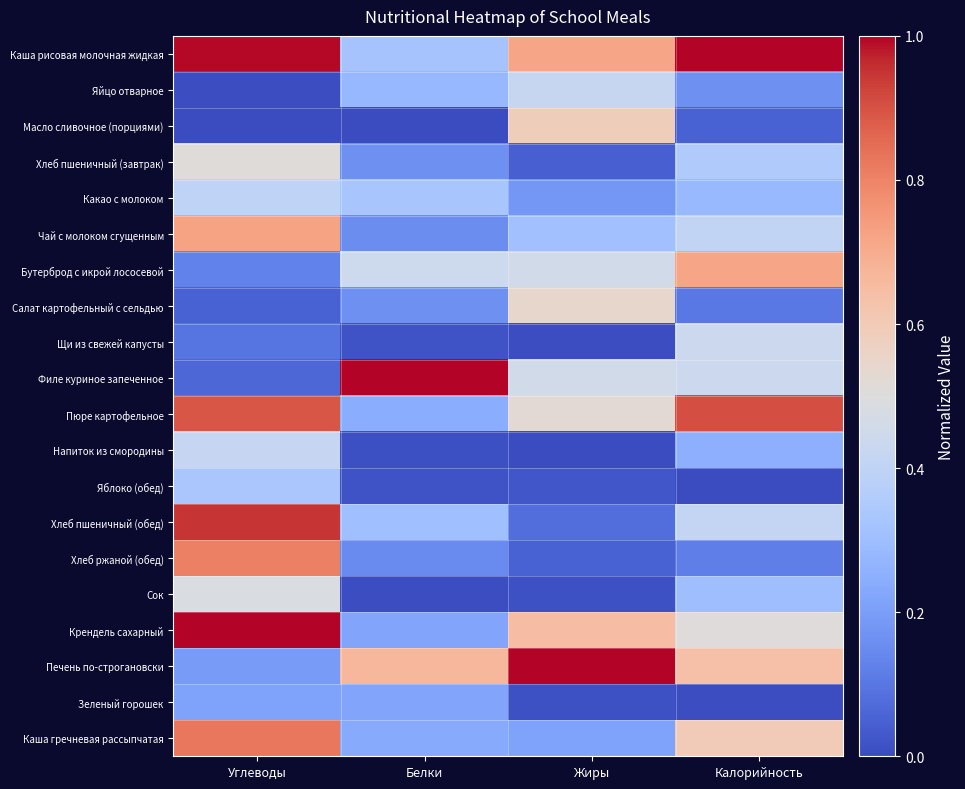

What is the difference between the highest and lowest values at Жиры?

1.0